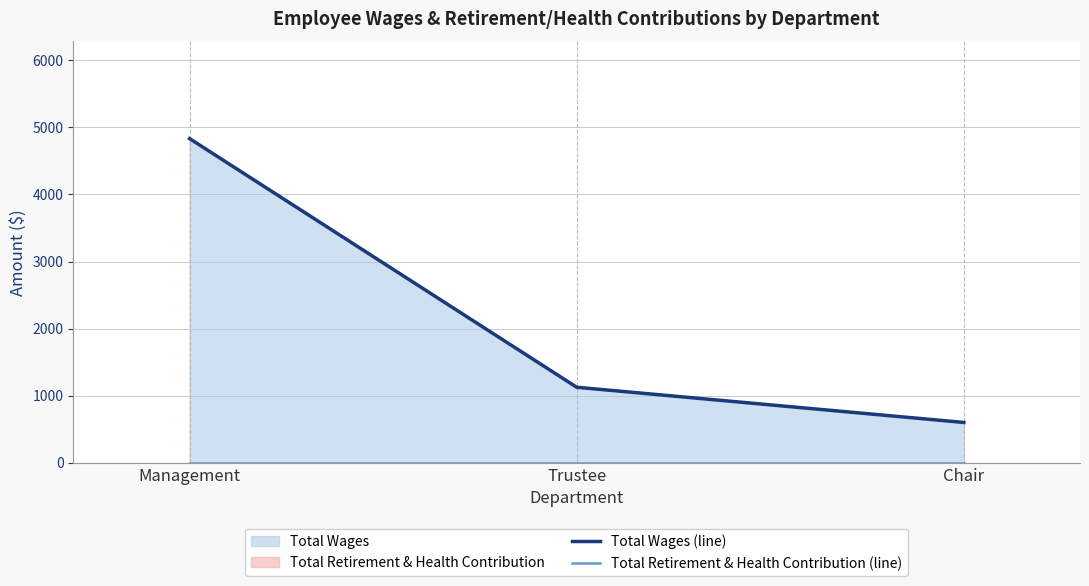

At which label is Total Retirement & Health Contribution (line) closest to 0?

Management